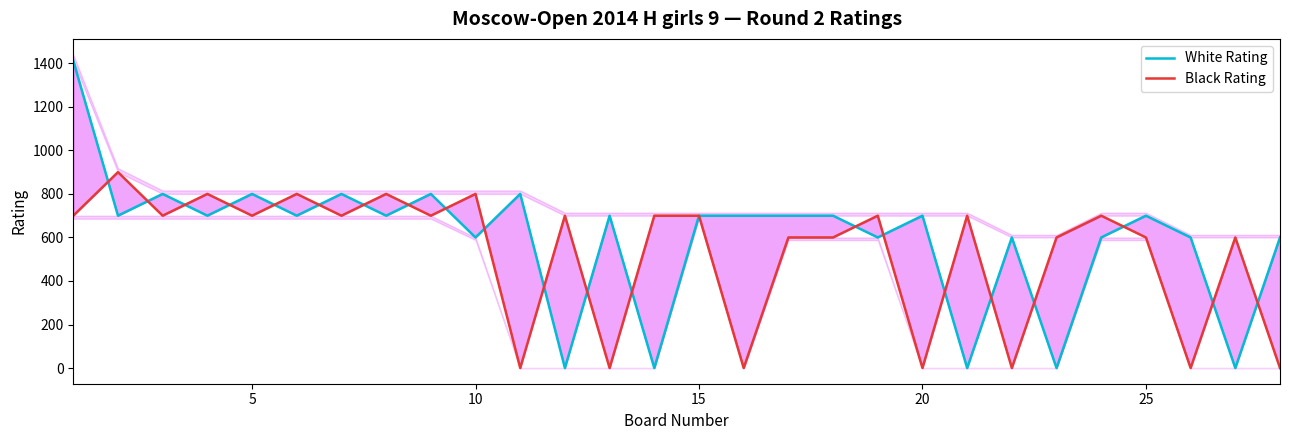

In Black Rating, how many points are lower than both neighbors (excluding endpoints)?

10